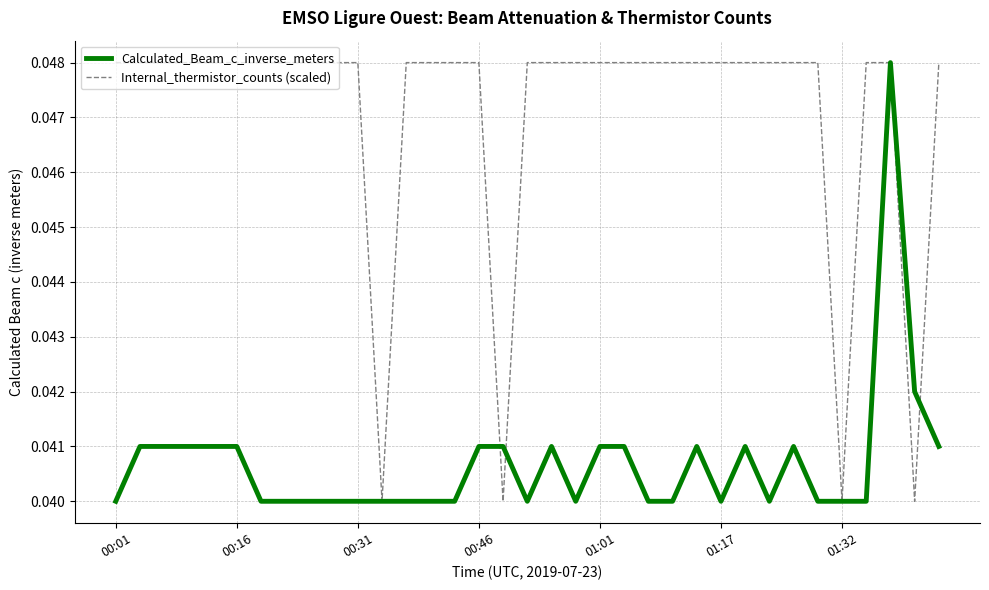

Rank the series by their average value, from highest to lowest.

Internal_thermistor_counts (scaled), Calculated_Beam_c_inverse_meters